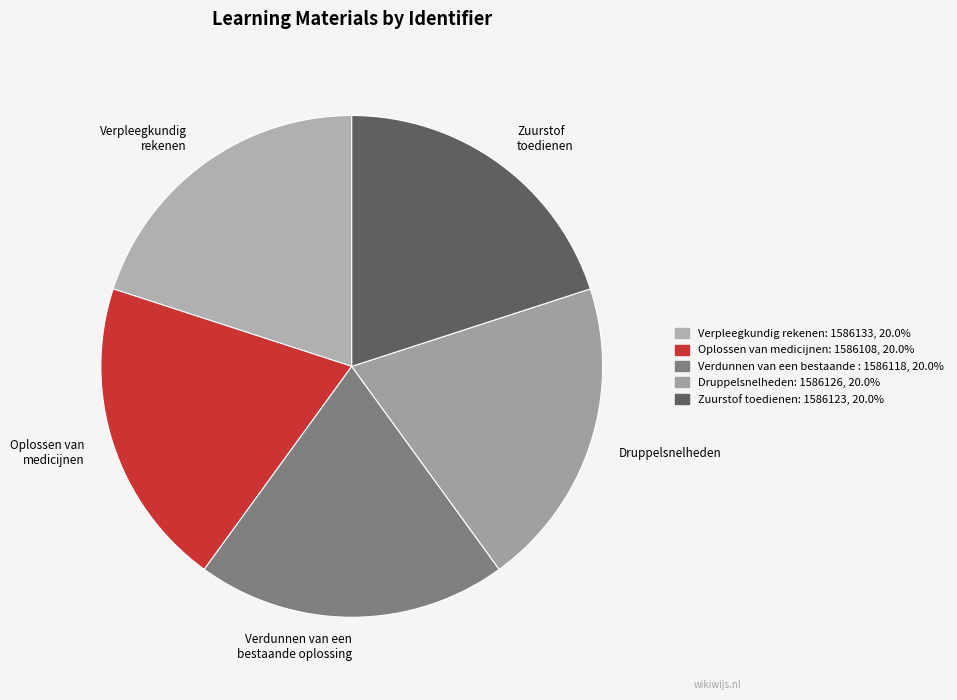

What is the ratio of the value at Verdunnen van een bestaande oplossing to the value at Oplossen van medicijnen?

1.0